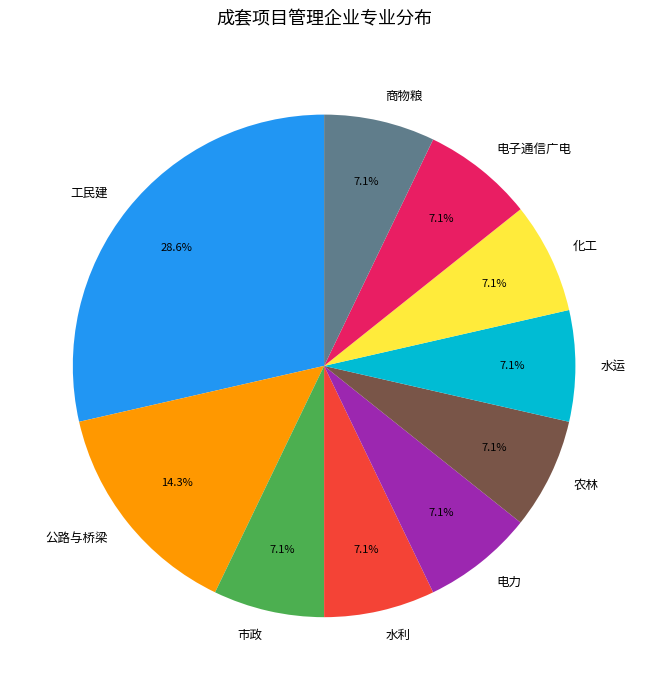

How many segments does this pie chart have?

10